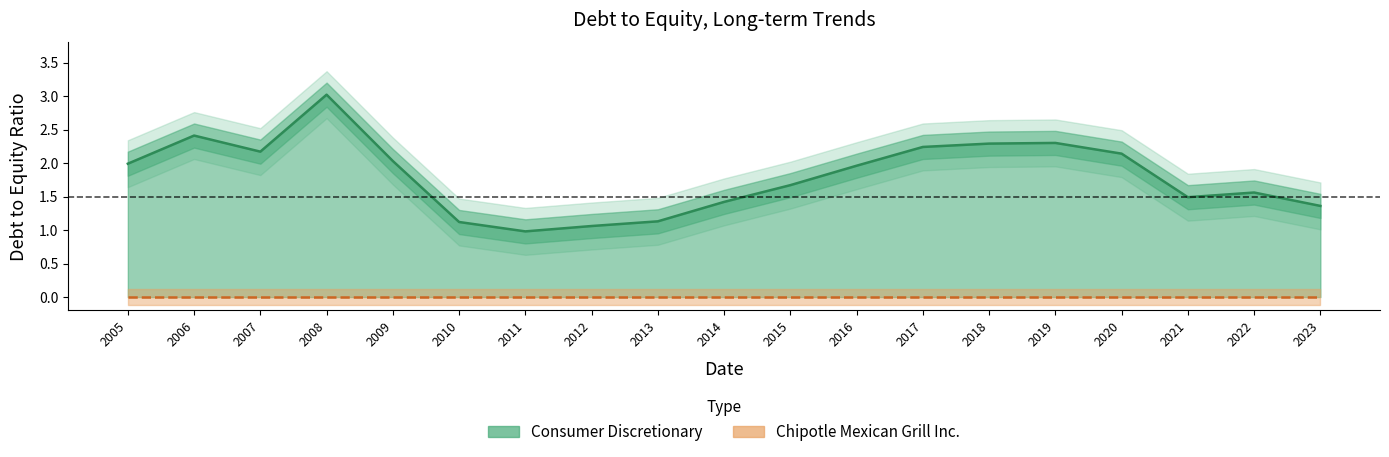

Which series has the largest total across all categories?

Consumer Discretionary line